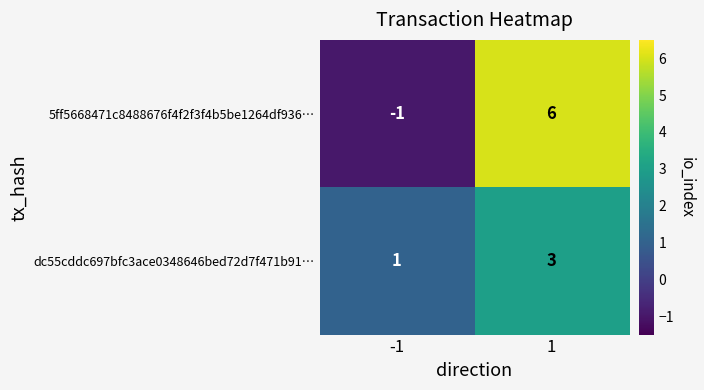

How many negative values does the 5ff5668471c8488676f4f2f3f4b5be1264df936… series have?

1